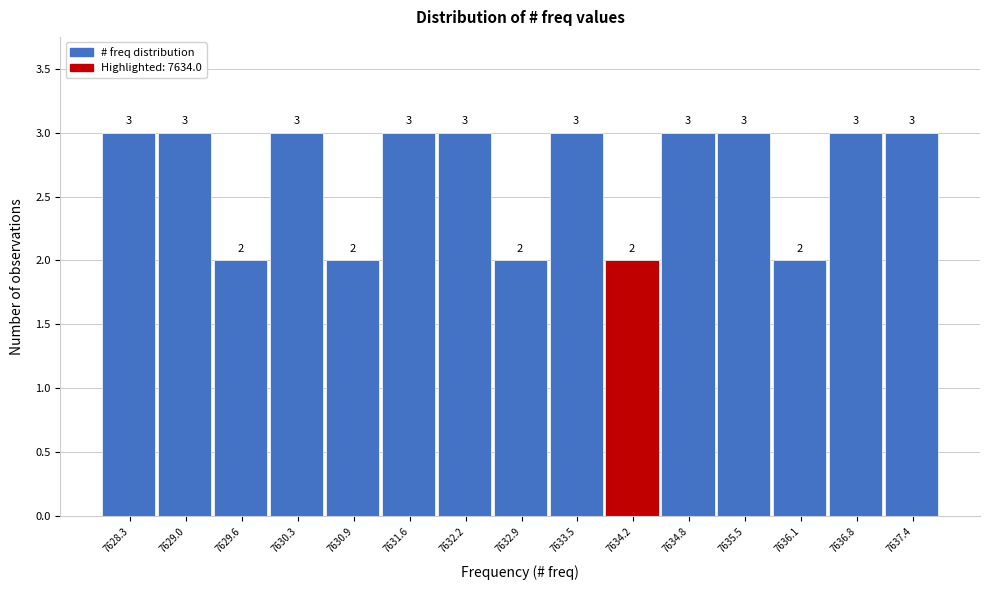

Reading left to right, transcribe this chart: for each bar, give the range it covers on the x-axis and its height. The bar edges are not printed on the chart, so give them approximately, as read against the axis.

7628.00 to 7628.65: 3
7628.65 to 7629.30: 3
7629.30 to 7629.95: 2
7629.95 to 7630.60: 3
7630.60 to 7631.25: 2
7631.25 to 7631.90: 3
7631.90 to 7632.55: 3
7632.55 to 7633.20: 2
7633.20 to 7633.85: 3
7633.85 to 7634.50: 2
7634.50 to 7635.15: 3
7635.15 to 7635.80: 3
7635.80 to 7636.45: 2
7636.45 to 7637.10: 3
7637.10 to 7637.75: 3